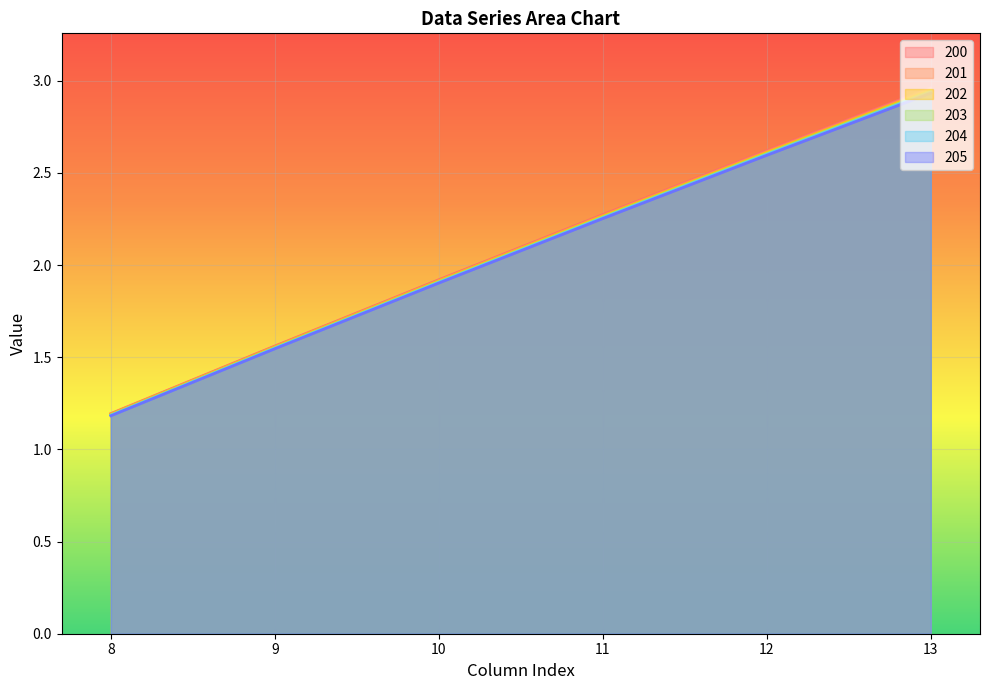

Rank the series by their maximum value, from highest to lowest.

200, 201, 202, 203, 204, 205